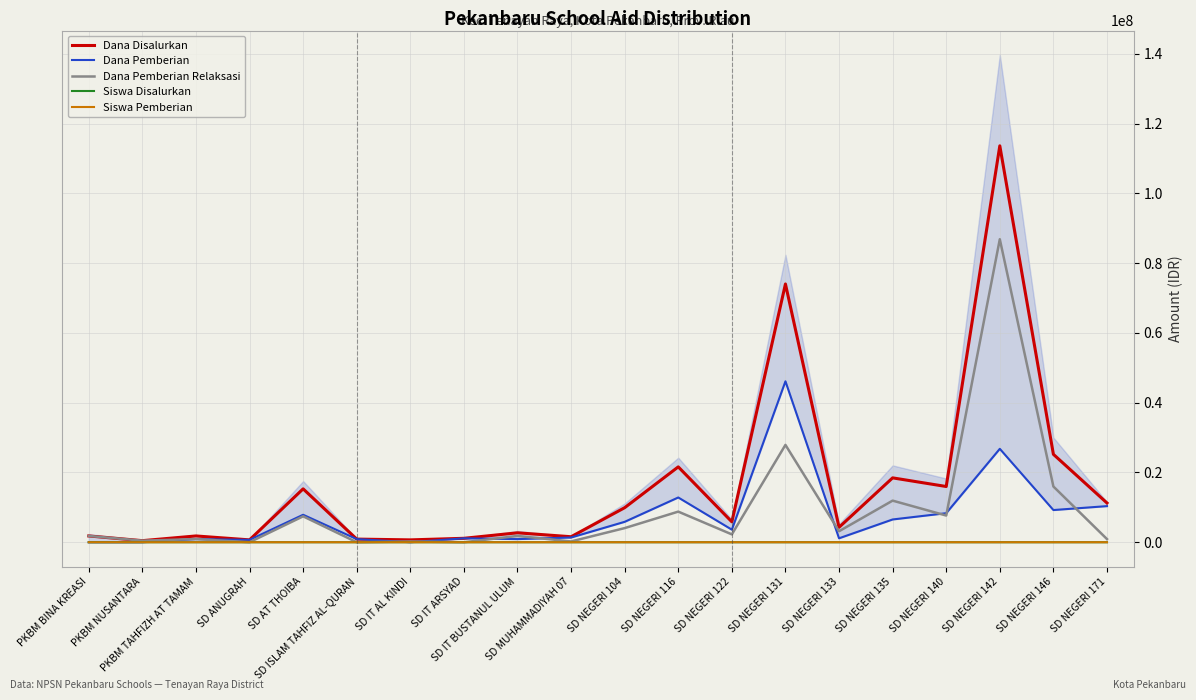

What is the label of the 1st point from the right?

SD NEGERI 171